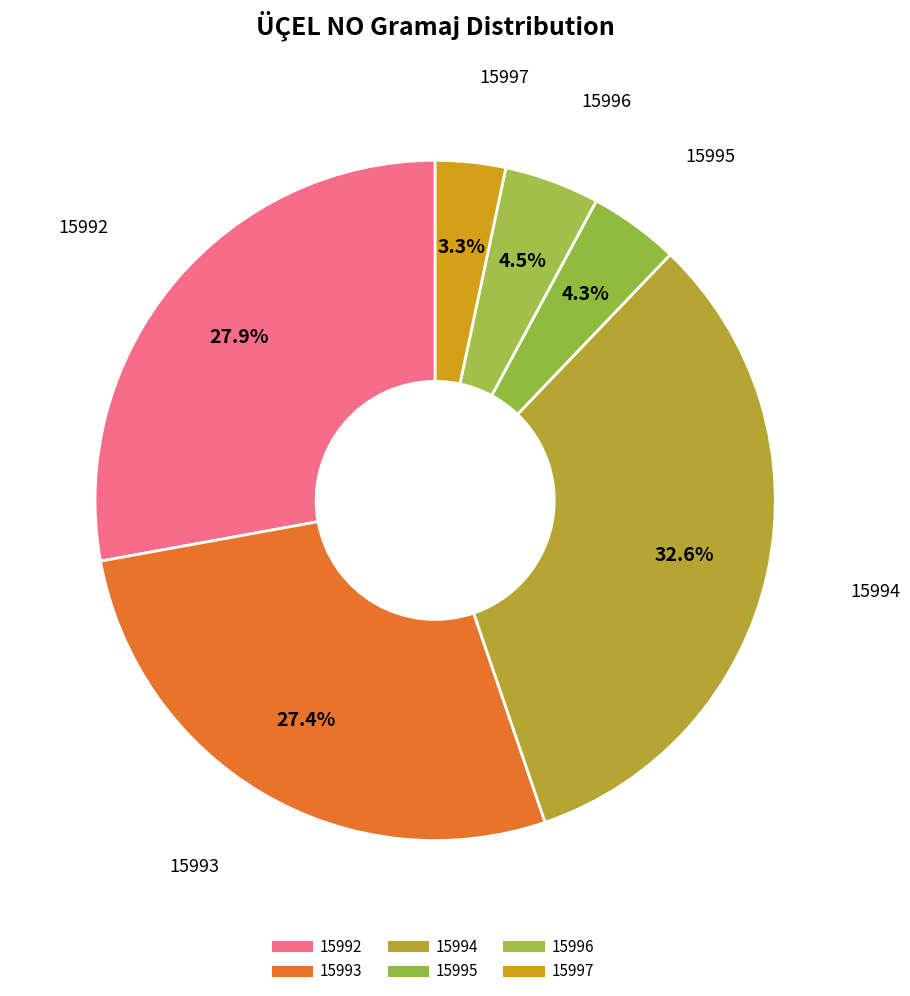

Count the number of slices in the pie.

6